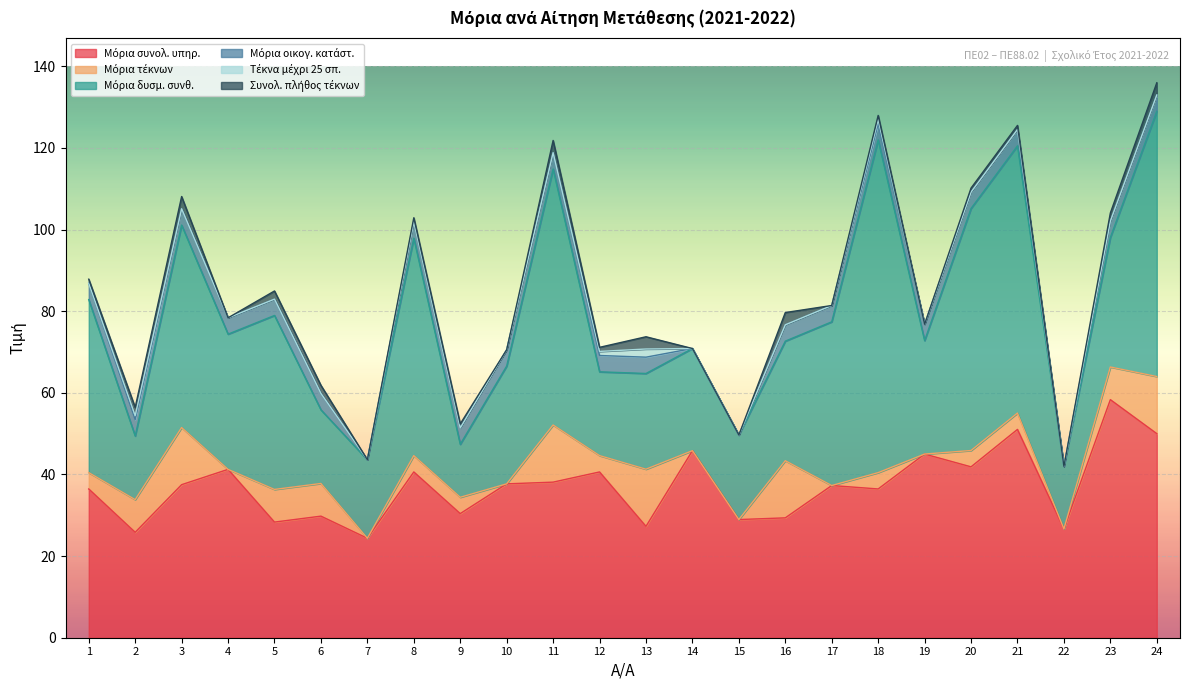

True or false: Μόρια οικογ. κατάστ. and Μόρια συνολ. υπηρ. intersect in this chart.

False